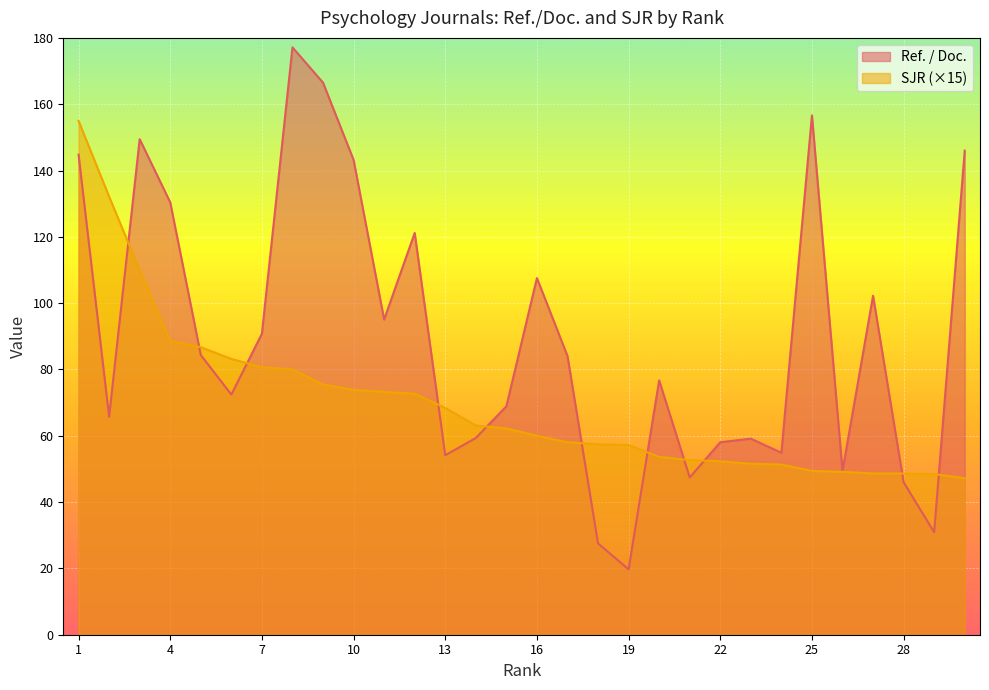

What are all the series names shown in the legend?

Ref. / Doc., SJR (×15)